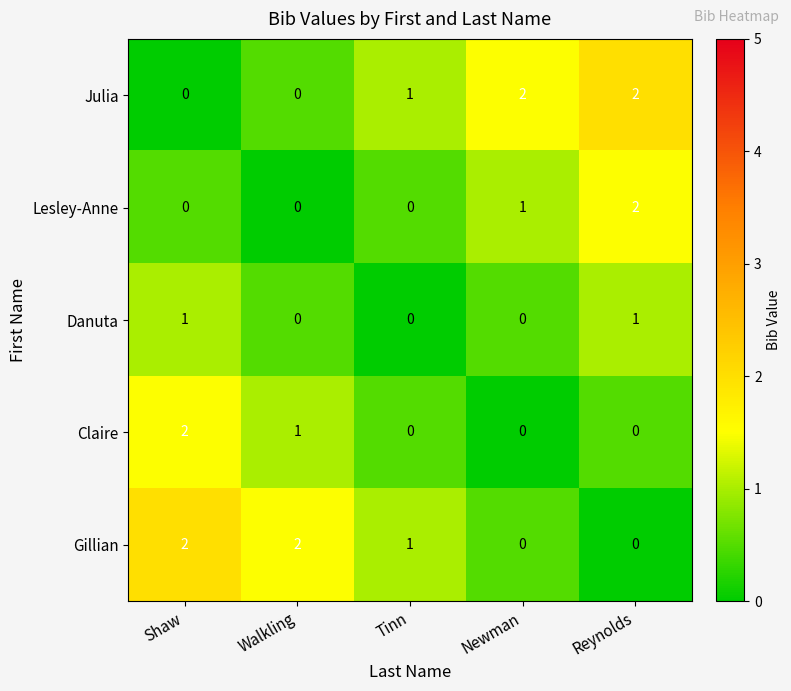

What is the maximum value shown in the chart?

2